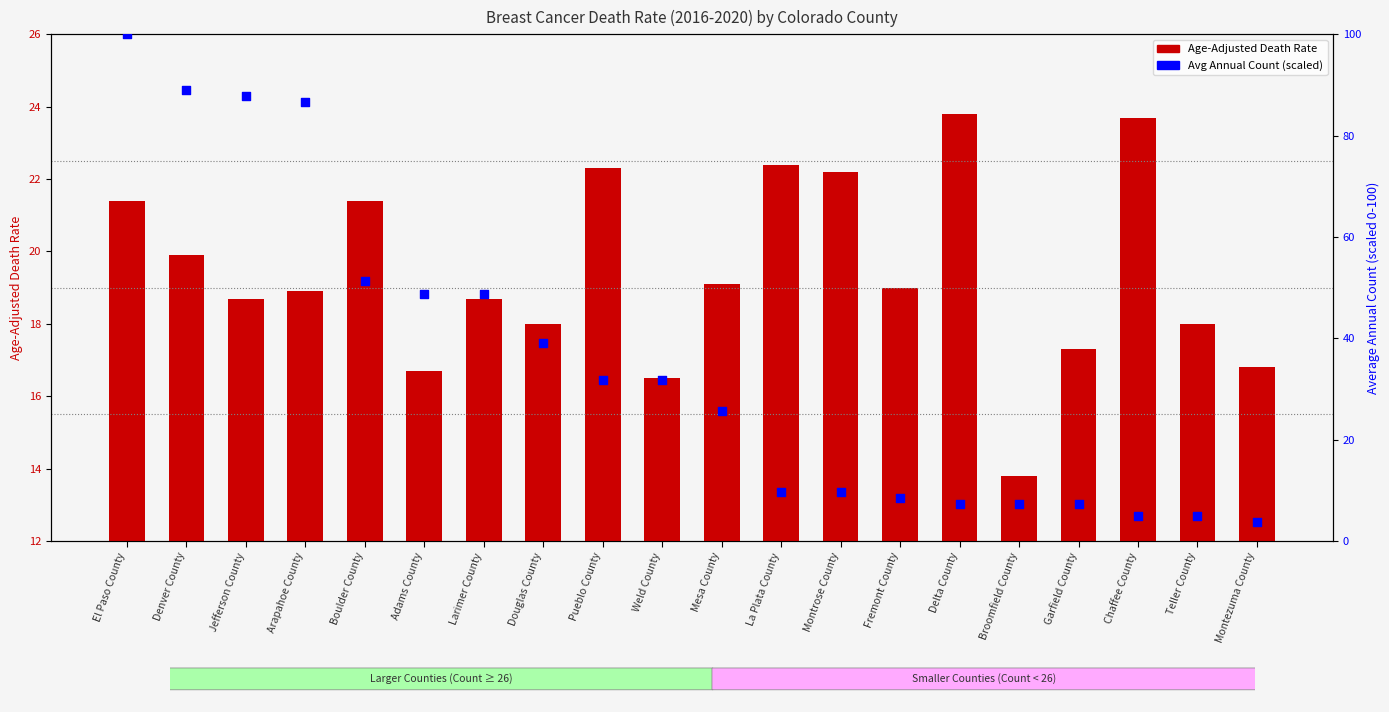

Which series has the widest spread of Y values?

Average Annual Count (scaled)